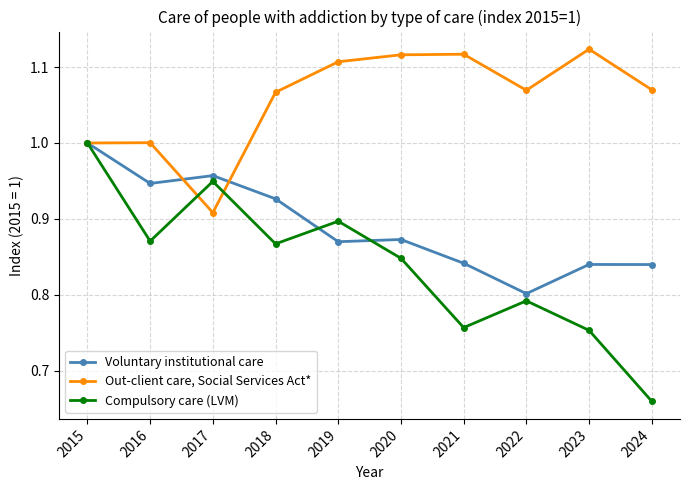

At which category does Compulsory care (LVM) reach its first local valley?

2016